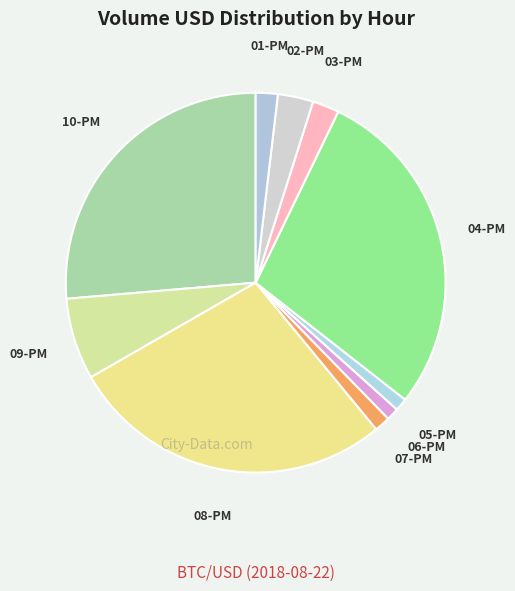

True or false: 01-PM accounts for 2% of the total.

True